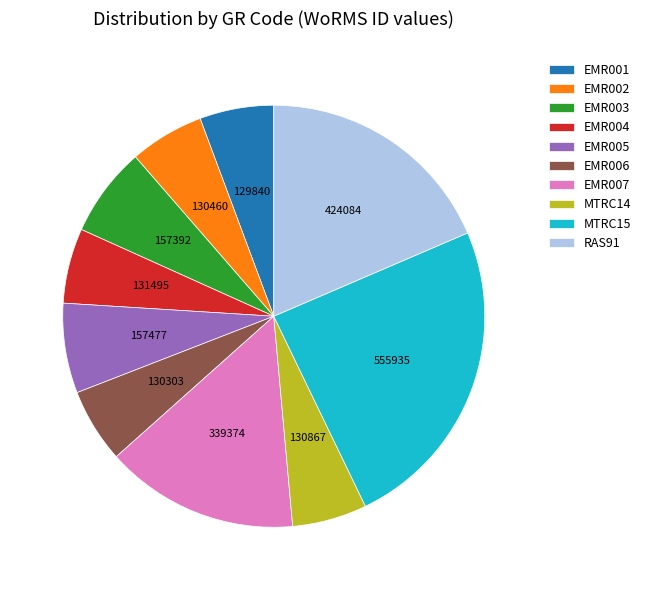

Which category has the biggest portion of the pie?

MTRC15